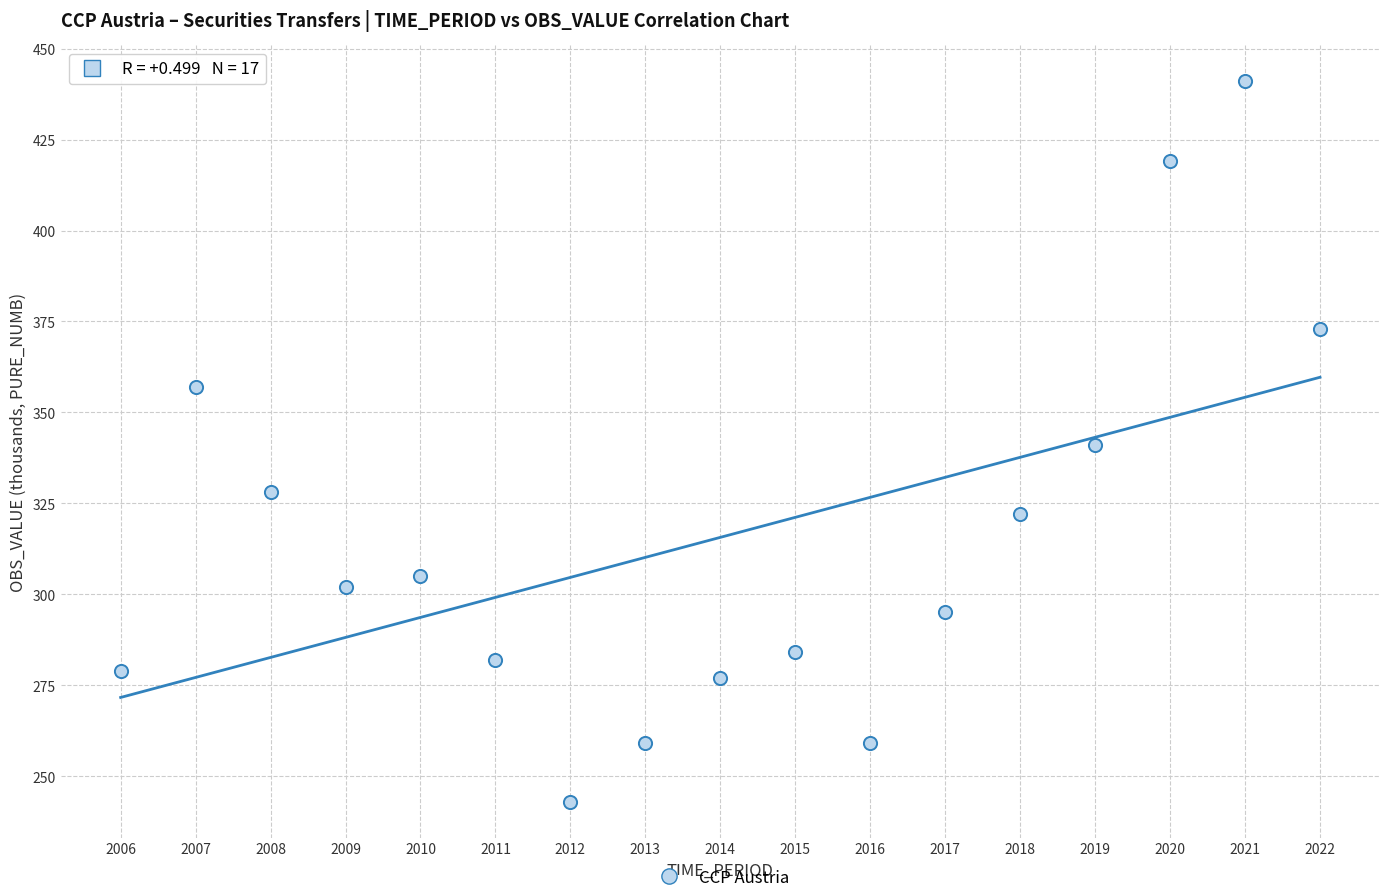

What is the range of X values (max minus min)?

16